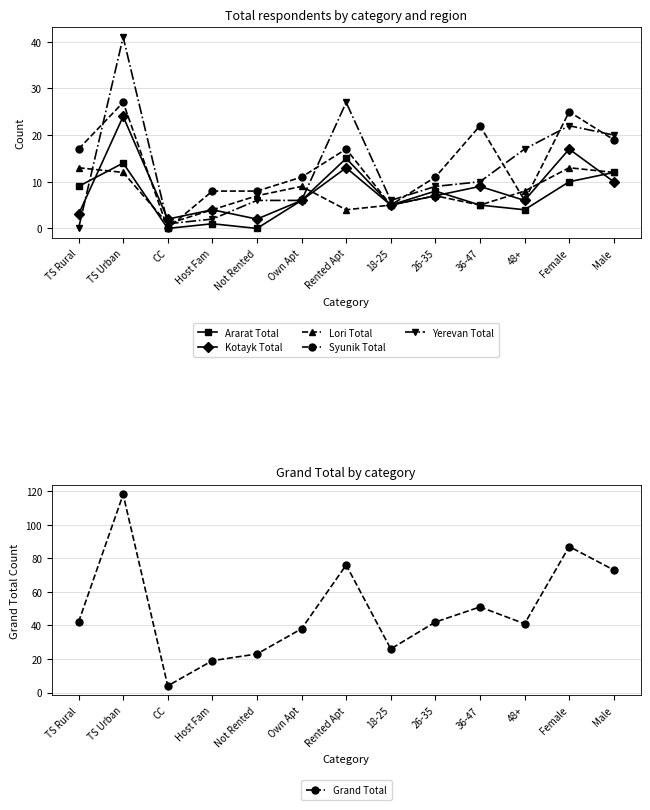

At which label does Ararat Total first exceed 6?

TS Rural